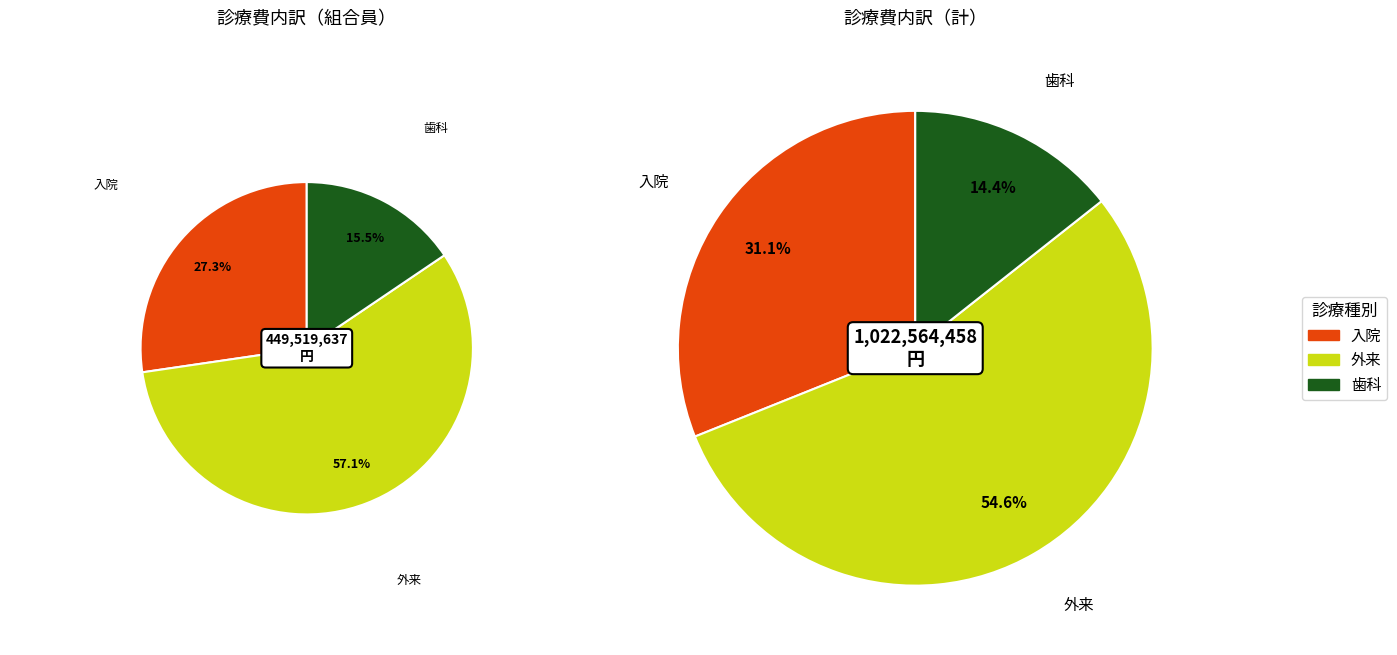

How many slices are in this pie chart?

3